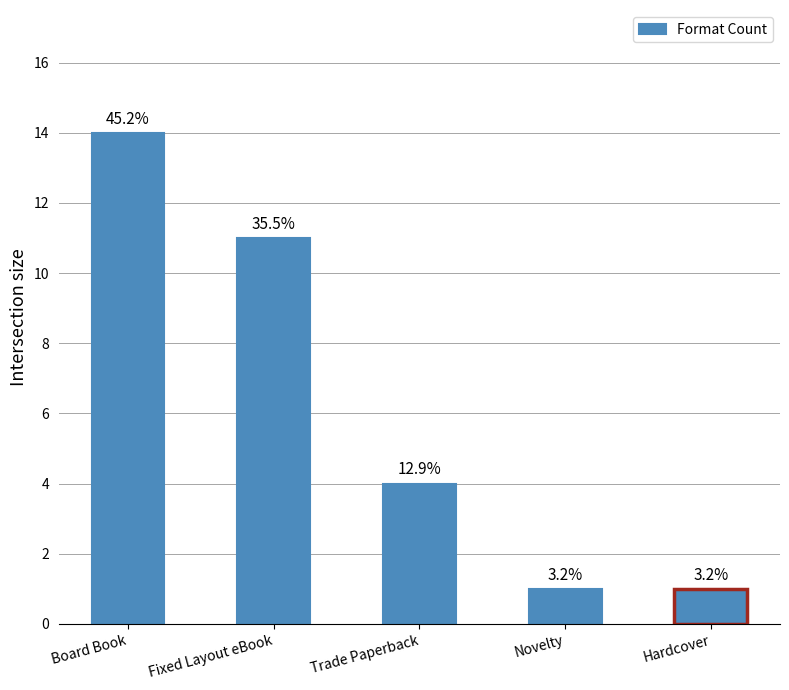

The chart shows a value of 4 at Trade Paperback. True or false?

True